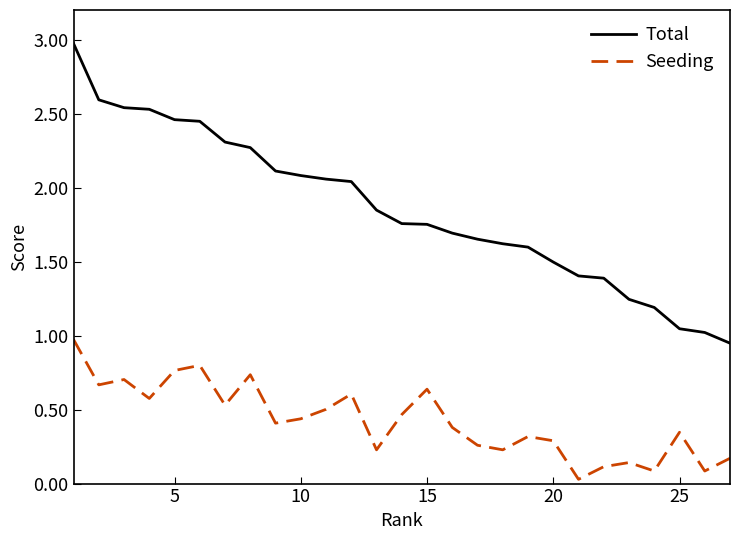

What is the maximum value for Total?

3.0